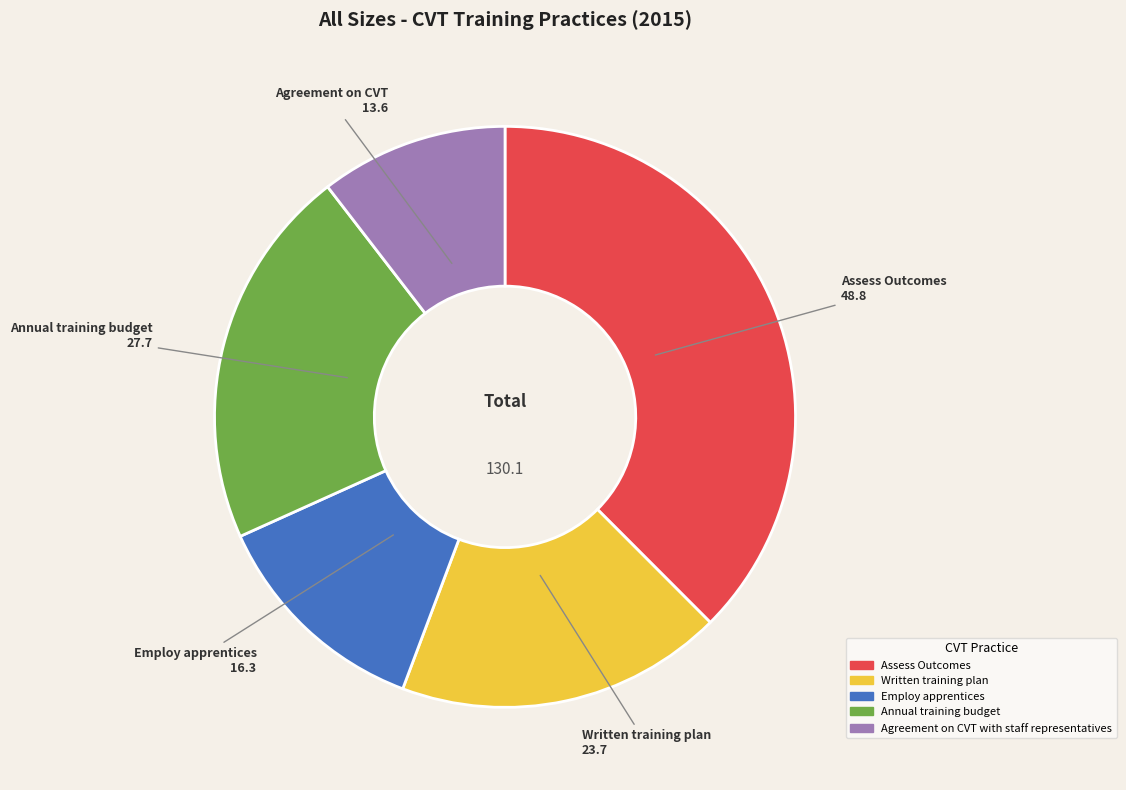

The Assess Outcomes slice represents 48% of the pie. True or false?

False